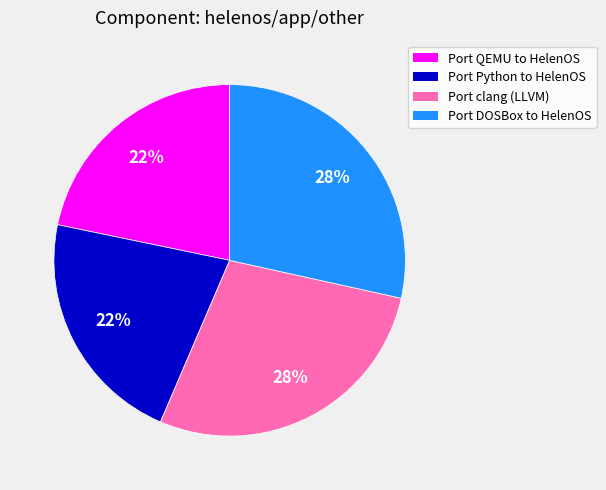

Is there any slice that represents more than half of the pie?

No